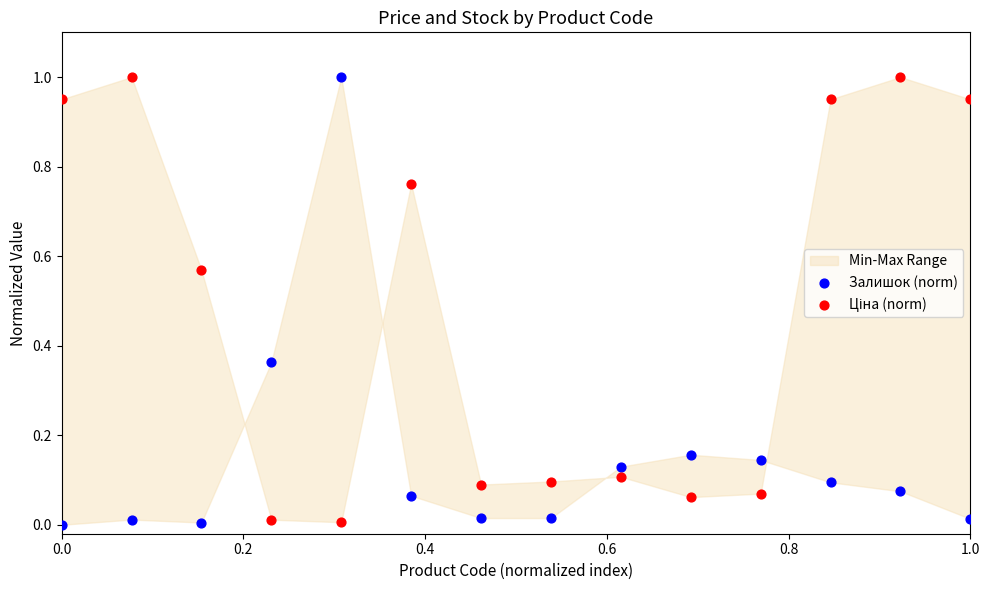

How many data points are displayed?

28